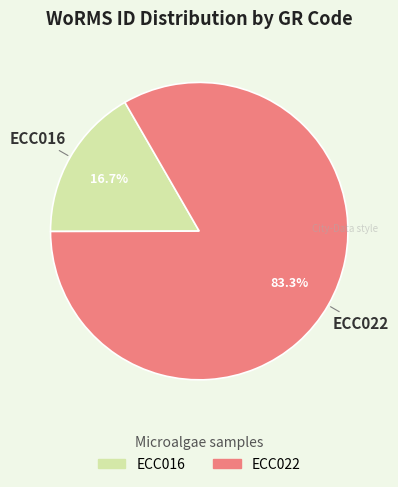

What portion of the pie excludes ECC022?

16.7%